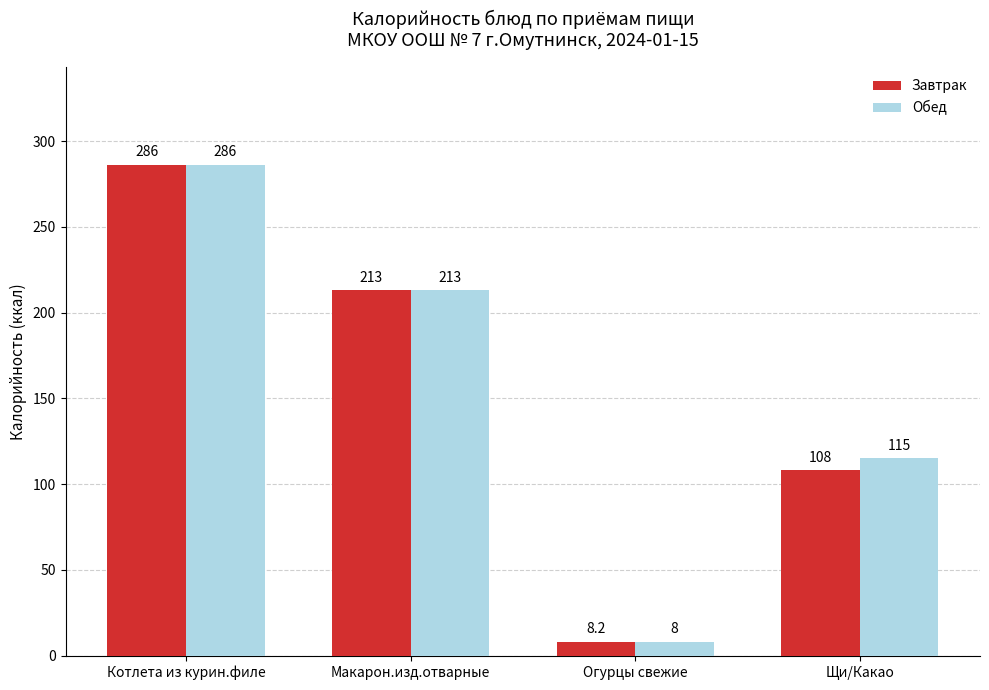

What is the value of the Завтрак bar at the 1st from the left?

286.0